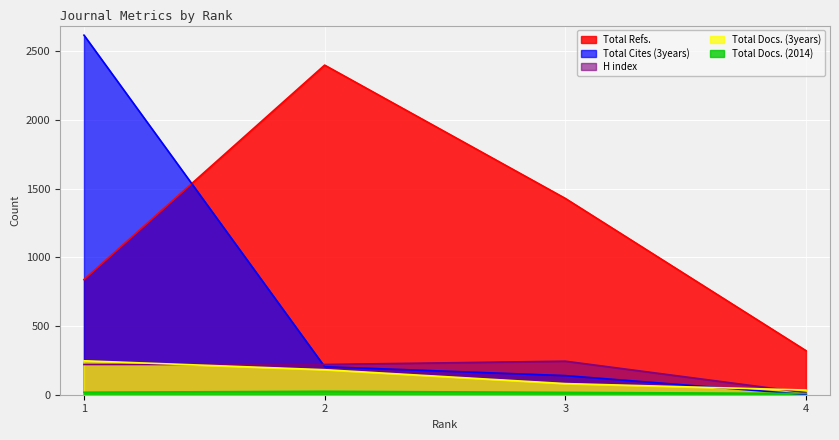

Reading right to left, transcribe all the data shown in this chart.

H index: 15	244	220	220
Total Docs. (2014): 9	17	25	18
Total Docs. (3years): 34	81	182	247
Total Refs.: 321	1429	2399	838
Total Cites (3years): 2	139	204	2617